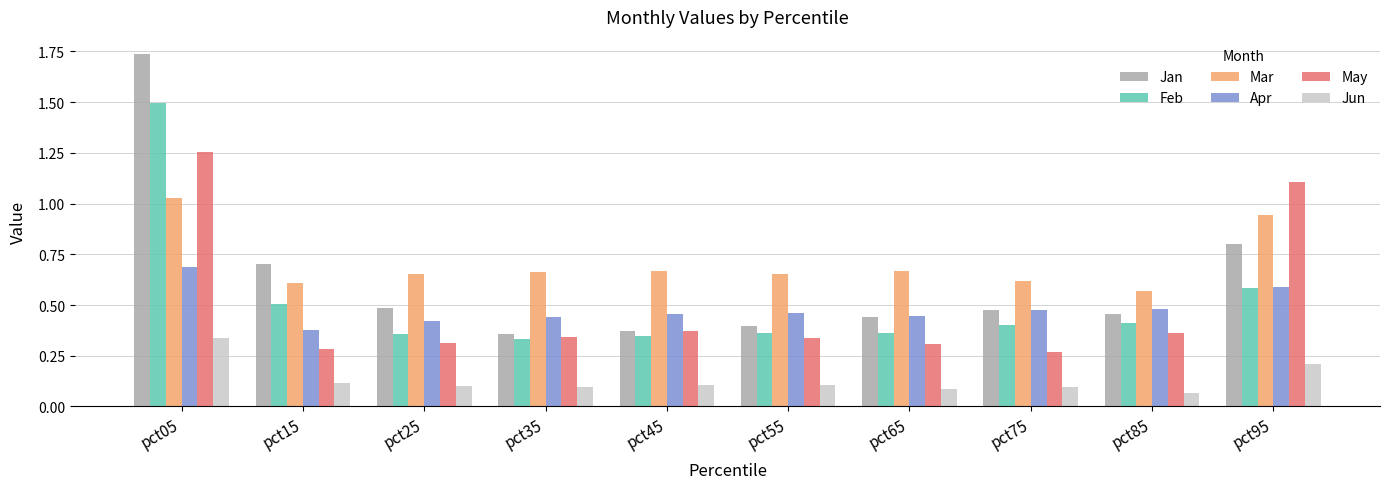

How many groups of bars are there?

10